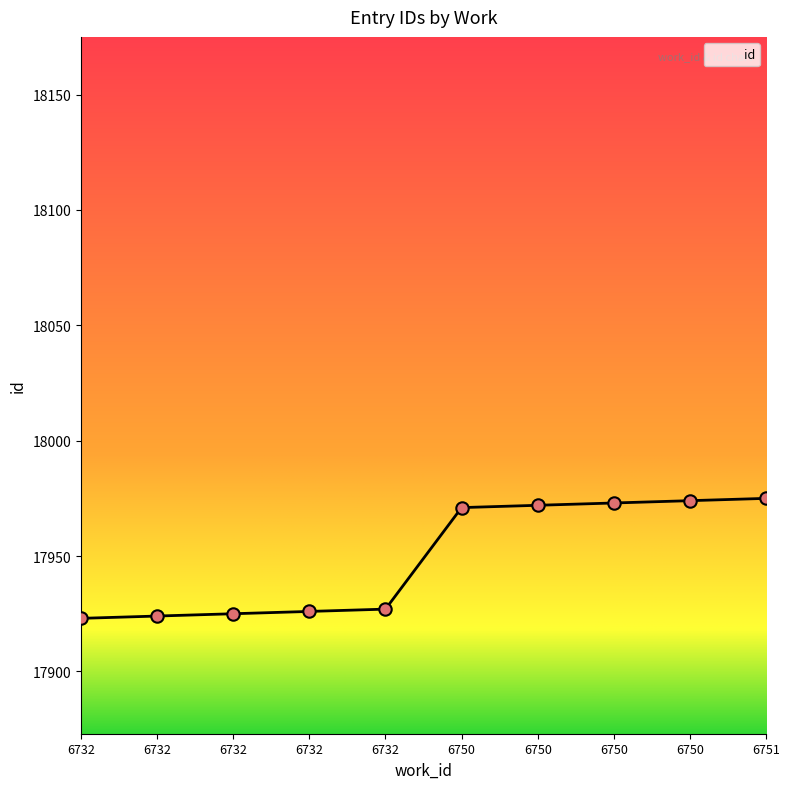

Approximately how many times larger is the value at 6750 compared to 6732?

1.0